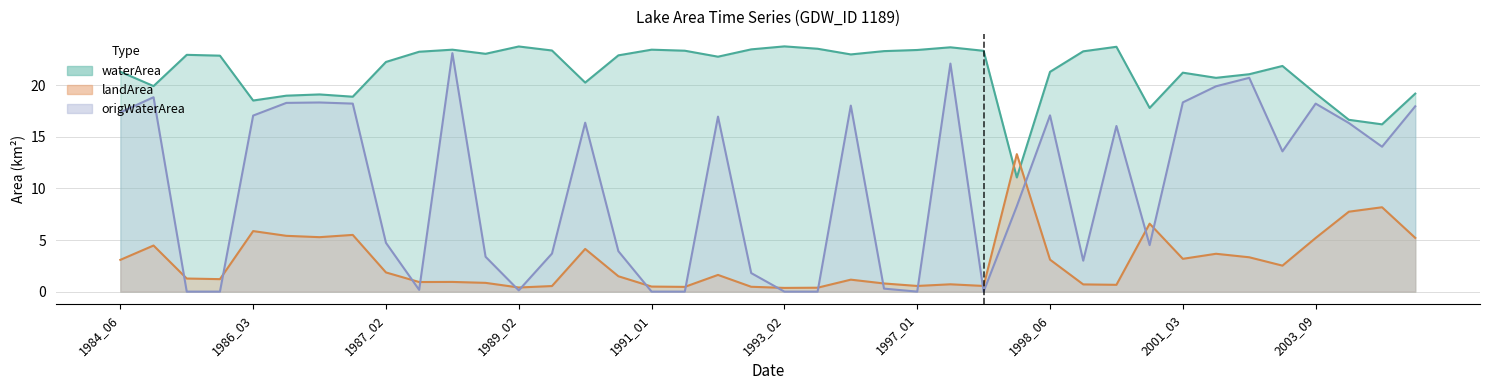

What is the sum of all waterArea values?

855.7